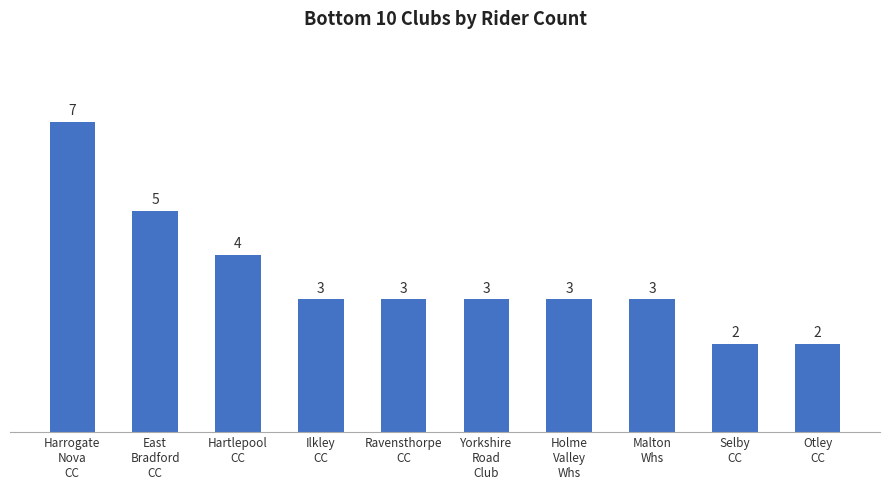

What is the maximum value shown in the chart?

7